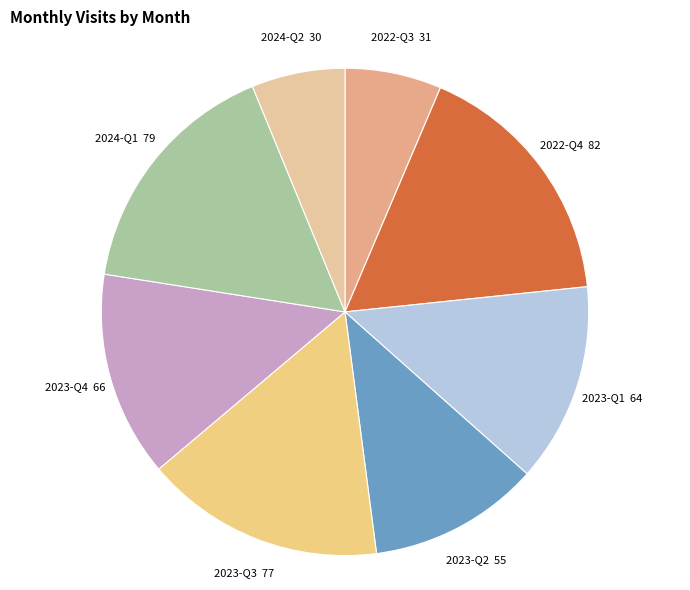

The 2023-Q2 55 slice represents 11% of the pie. True or false?

True